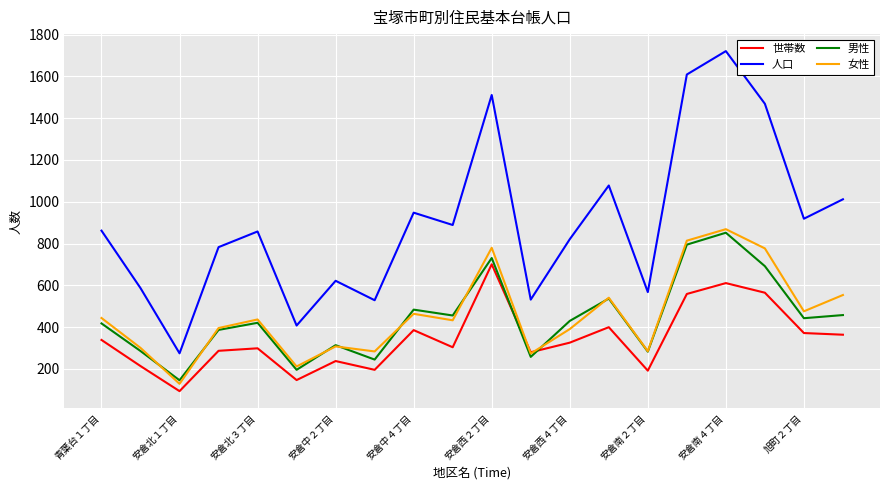

Does the chart have visible grid lines?

Yes